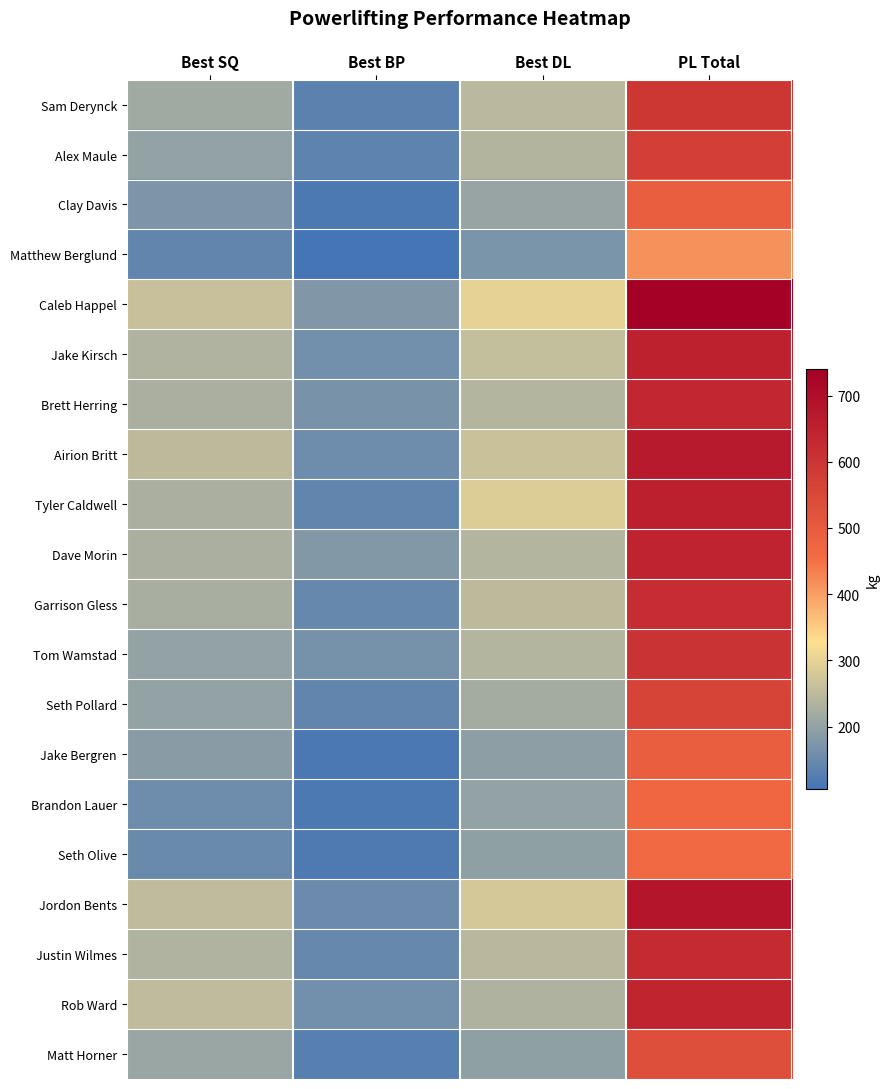

What is the spread (max minus min) of values at Best SQ?

122.5